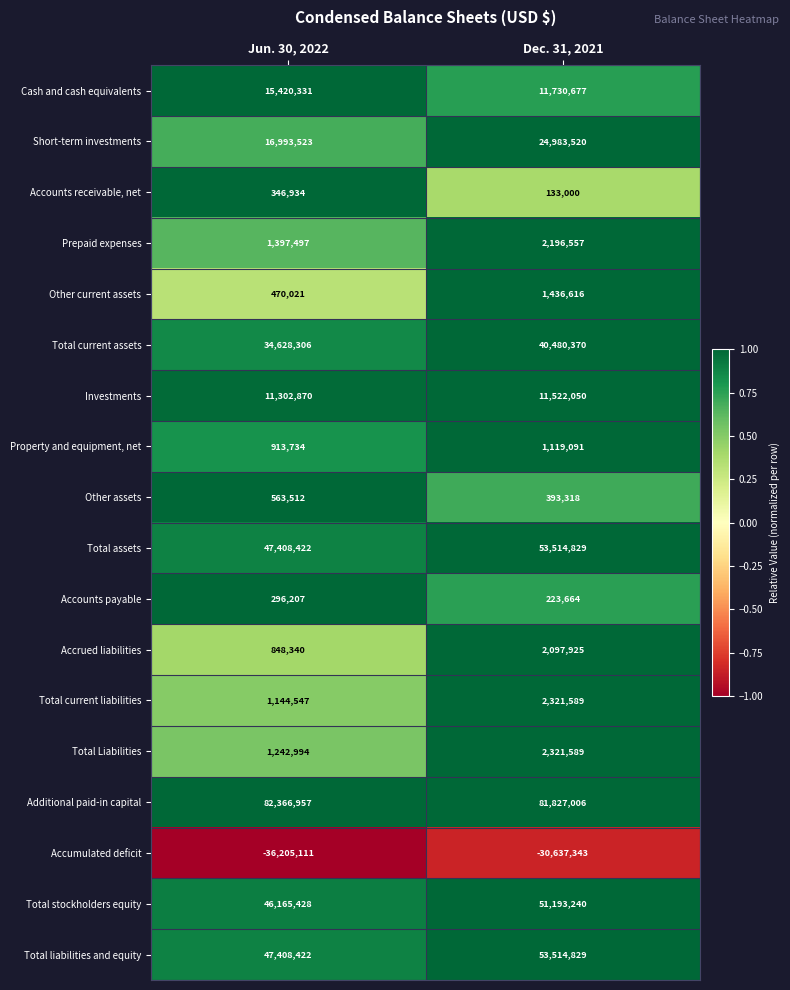

At which label does Investments reach its peak?

Dec. 31, 2021